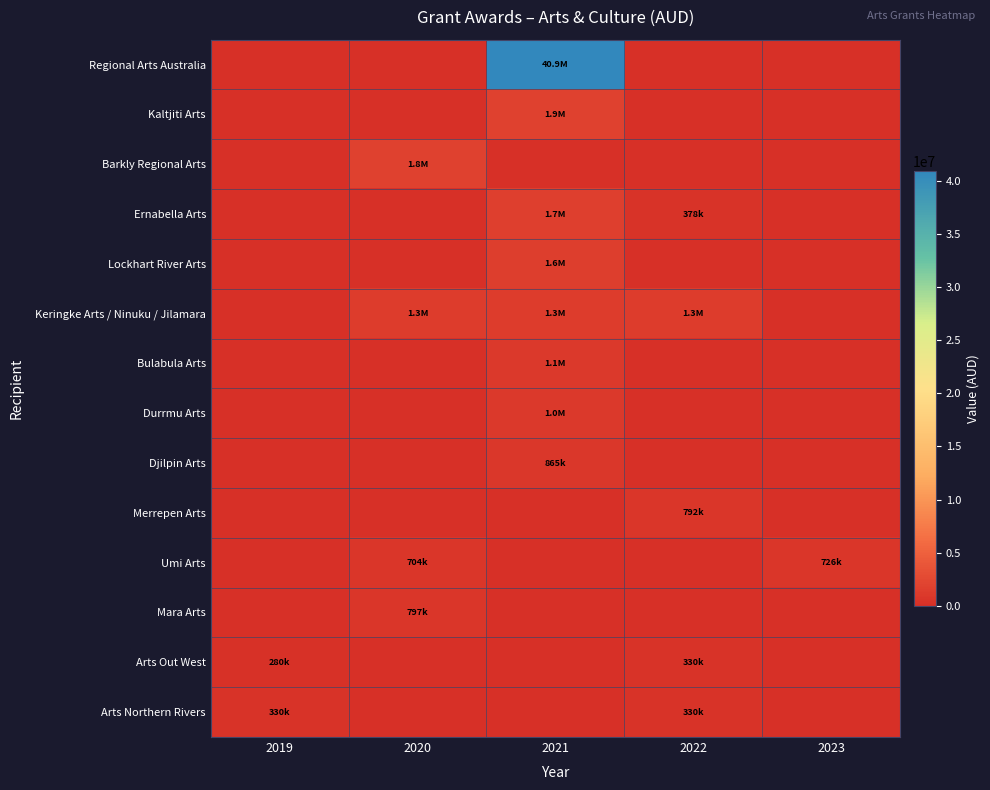

Reading left to right, transcribe all the data shown in this chart.

Regional Arts Australia: 2019=0	2020=0	2021=40921100	2022=0	2023=0
Kaltjiti Arts: 2019=0	2020=0	2021=1903000	2022=0	2023=0
Barkly Regional Arts: 2019=0	2020=1831500	2021=0	2022=0	2023=0
Ernabella Arts: 2019=0	2020=0	2021=1666500	2022=377520	2023=0
Lockhart River Arts: 2019=0	2020=0	2021=1567500	2022=0	2023=0
Keringke Arts / Ninuku / Jilamara: 2019=0	2020=1336500	2021=1336500	2022=1336500	2023=0
Bulabula Arts: 2019=0	2020=0	2021=1116500	2022=0	2023=0
Durrmu Arts: 2019=0	2020=0	2021=1006500	2022=0	2023=0
Djilpin Arts: 2019=0	2020=0	2021=864600	2022=0	2023=0
Merrepen Arts: 2019=0	2020=0	2021=0	2022=792000	2023=0
Umi Arts: 2019=0	2020=703784	2021=0	2022=0	2023=726000
Mara Arts: 2019=0	2020=797184	2021=0	2022=0	2023=0
Arts Out West: 2019=280500	2020=0	2021=0	2022=330000	2023=0
Arts Northern Rivers: 2019=330000	2020=0	2021=0	2022=330000	2023=0